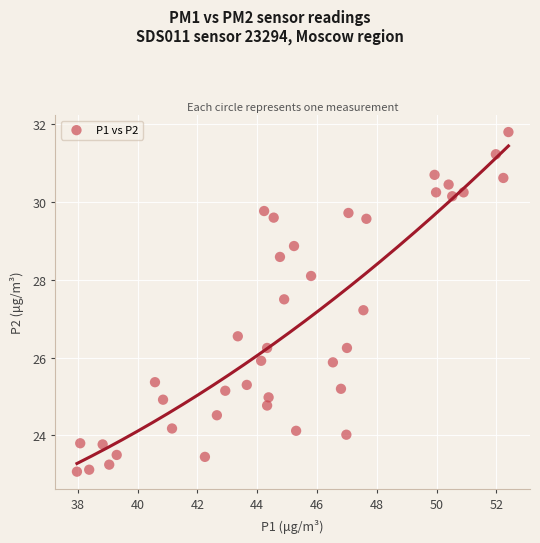

What Y value in the scatter plot is closest to 27?

27.2